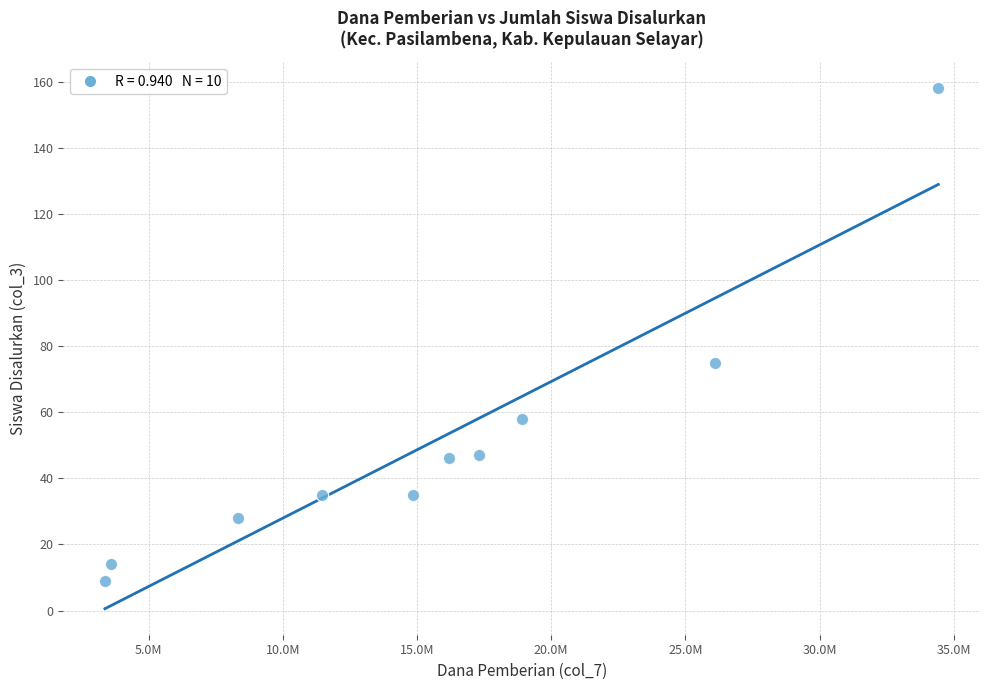

What Y value in the scatter plot is closest to 83?

75